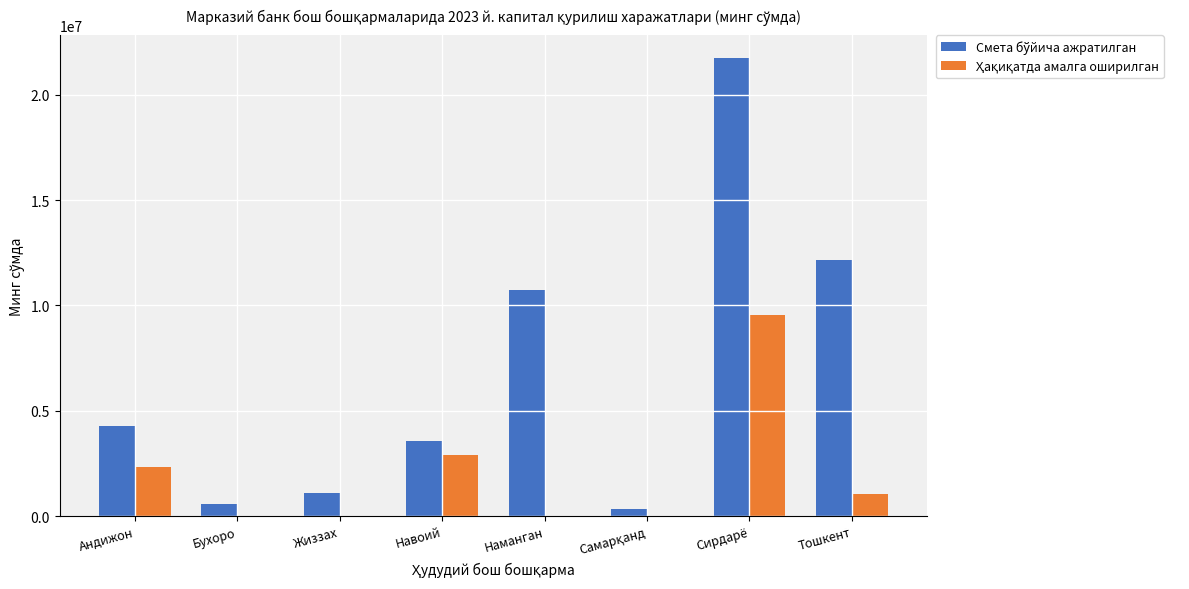

At which category is the sum across all series the highest?

Сирдарё